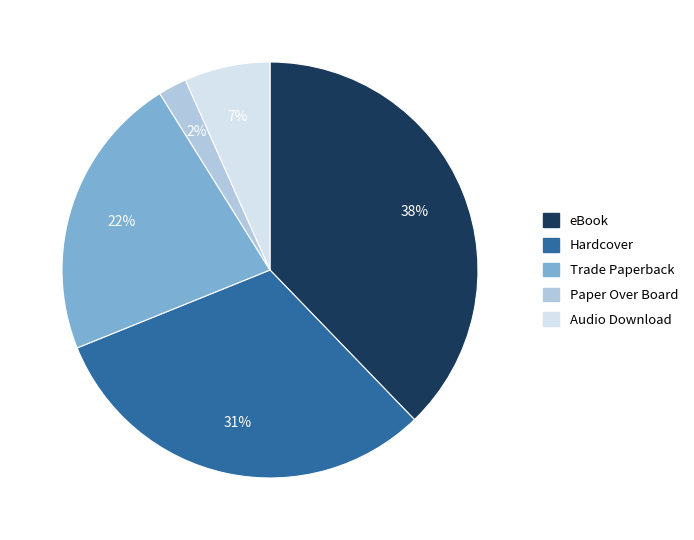

Which has a higher value, eBook or Paper Over Board?

eBook